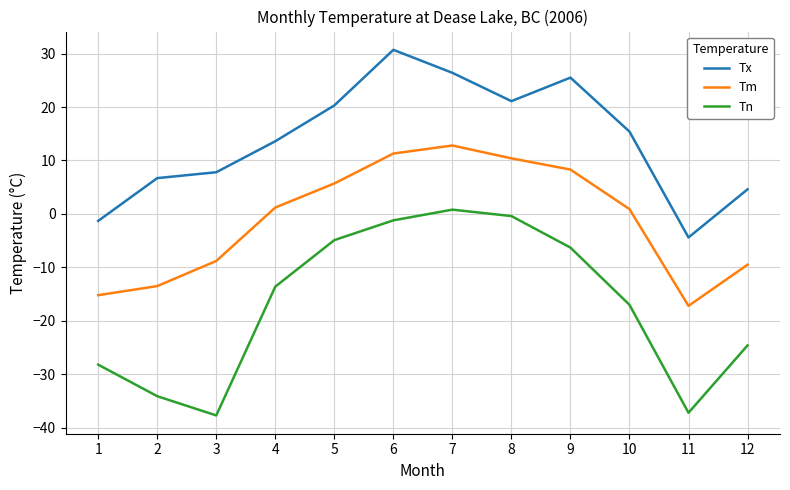

Does the chart display data point markers on the line(s)?

No